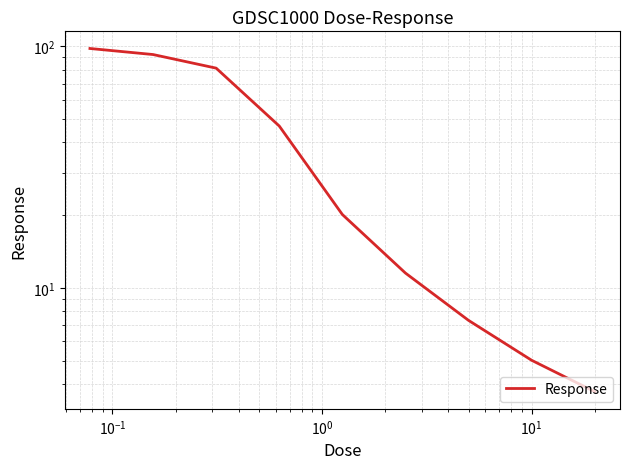

What is the greatest value displayed?

97.9